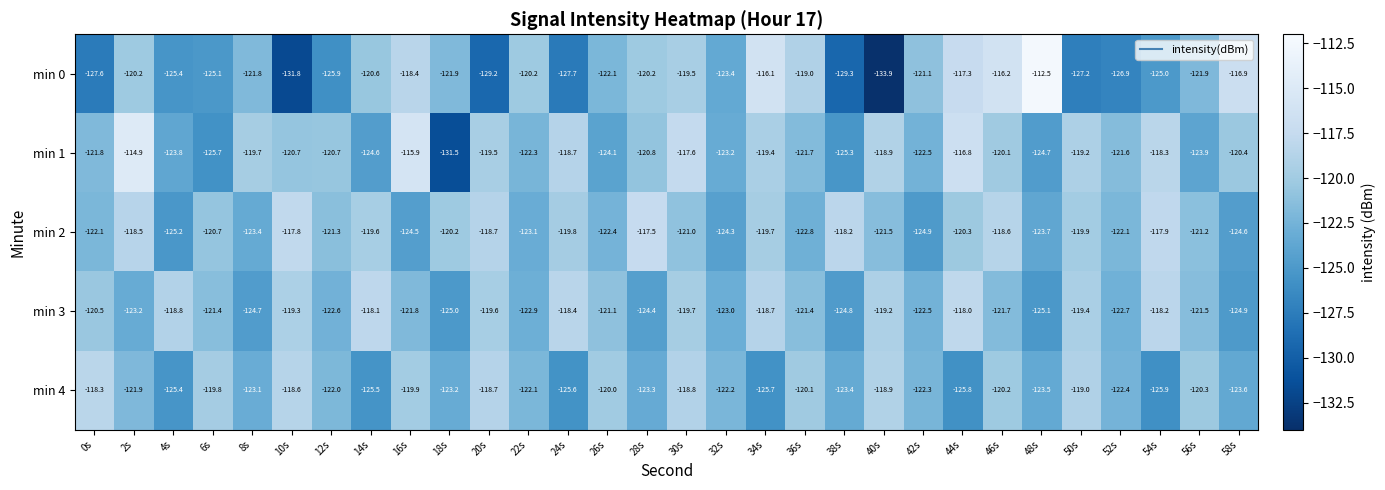

True or false: min 0 has a value of -164.9 at 34s.

False